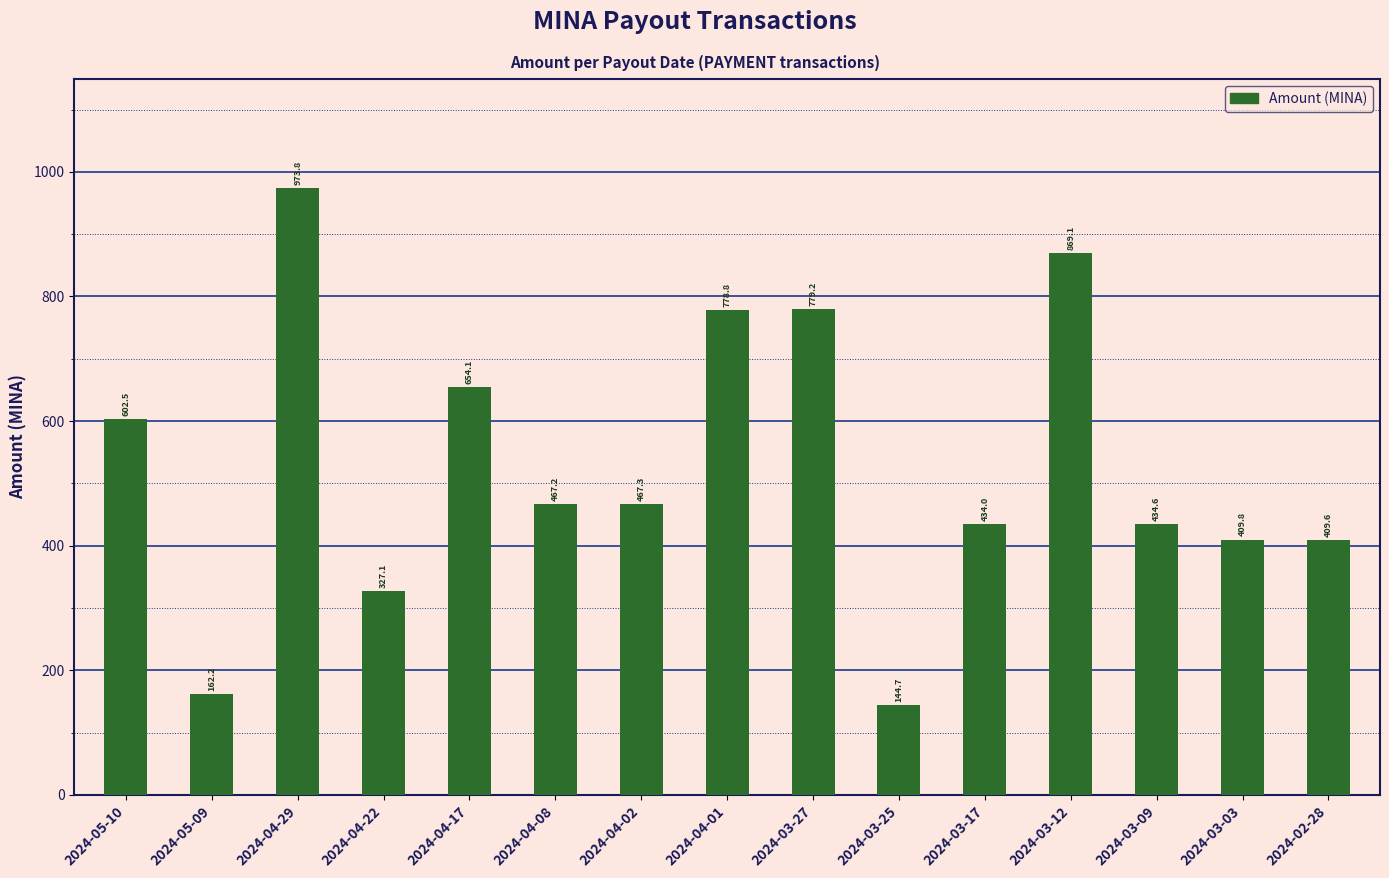

What is the ratio of the value at 2024-04-17 to the value at 2024-02-28?

1.6